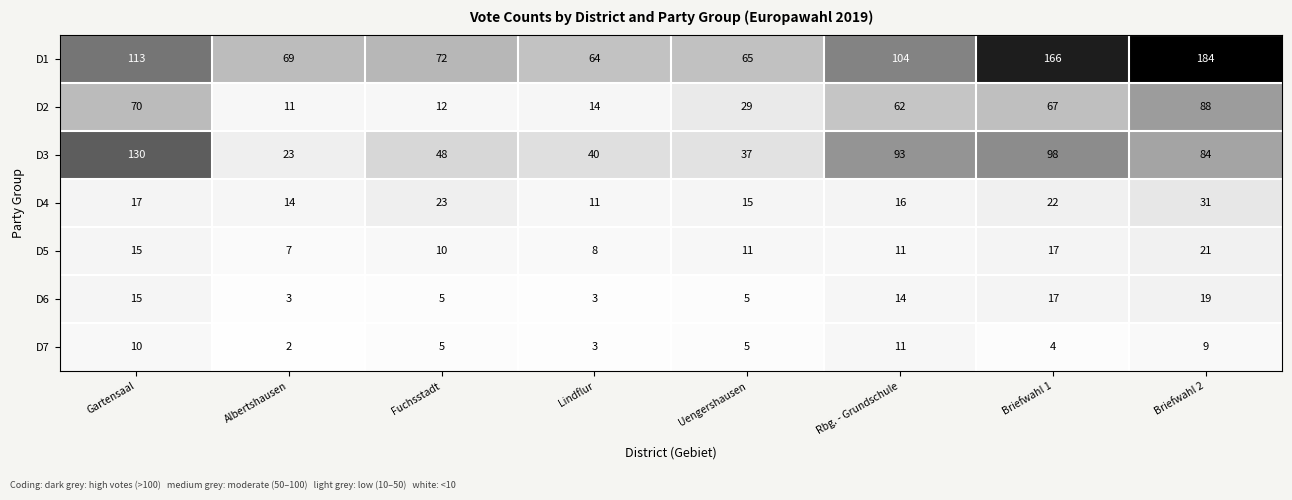

Is it true that D6 equals 3 at Albertshausen?

True